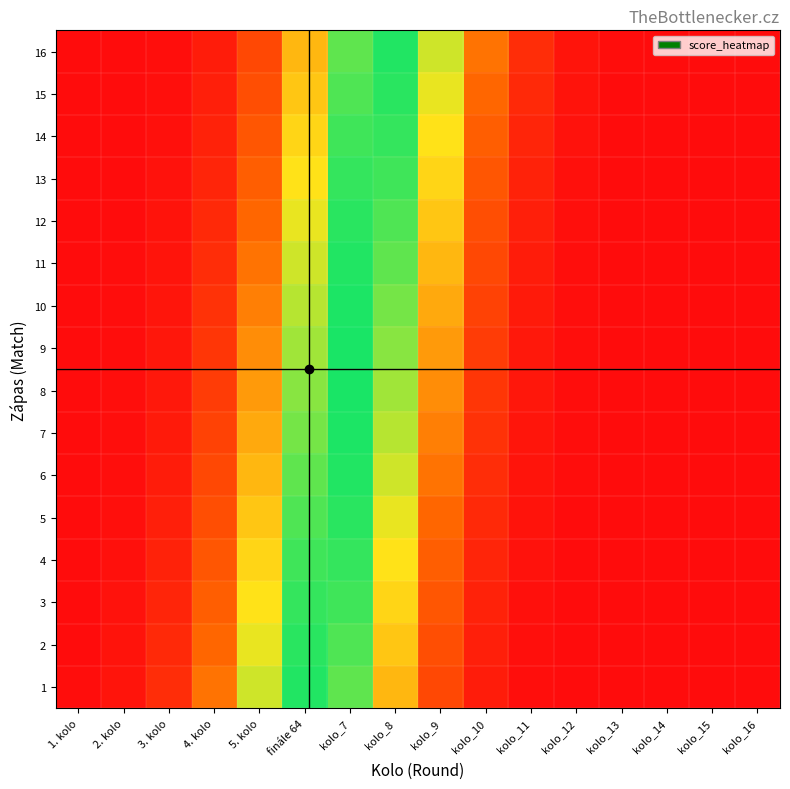

At which category is the sum across all series the highest?

kolo_7